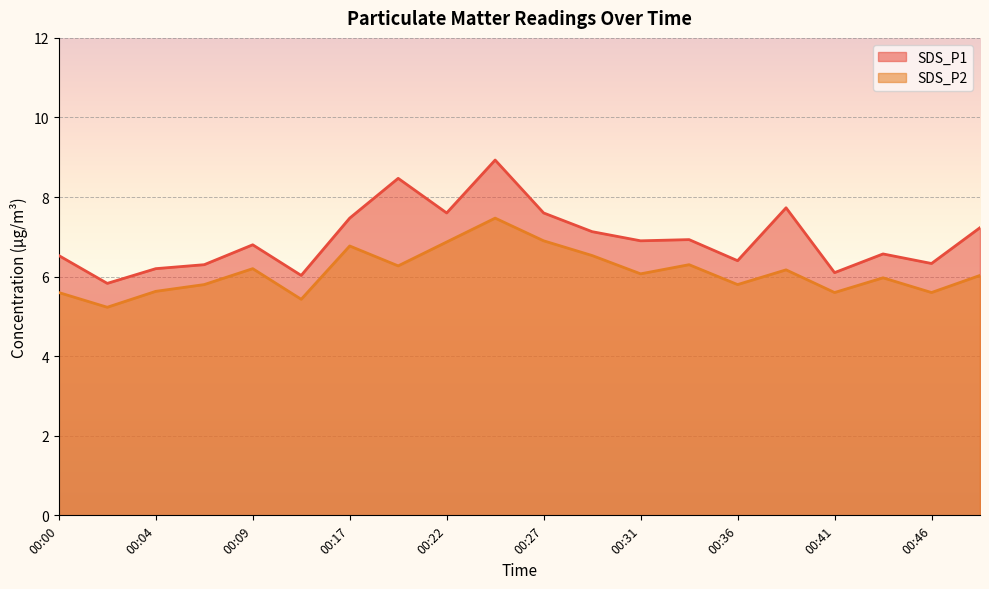

The value of SDS_P1 at 00:27 is 7.6. True or false?

True